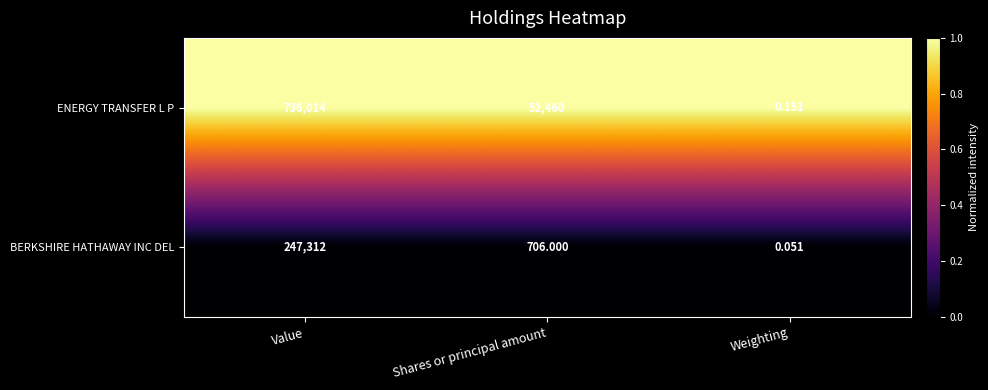

Which category has the lowest value in the ENERGY TRANSFER L P series?

Weighting